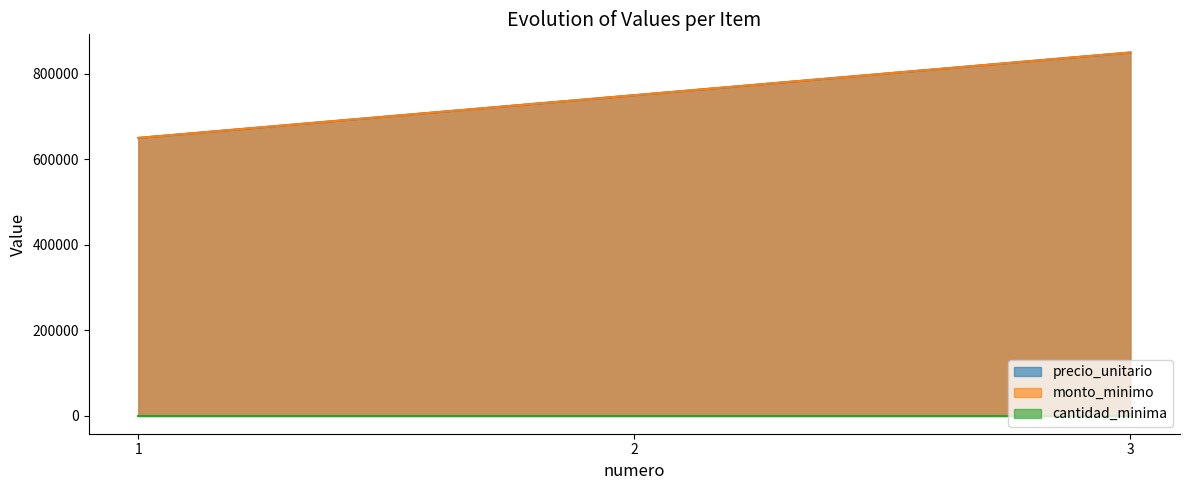

Does the chart display data point markers on the line(s)?

No